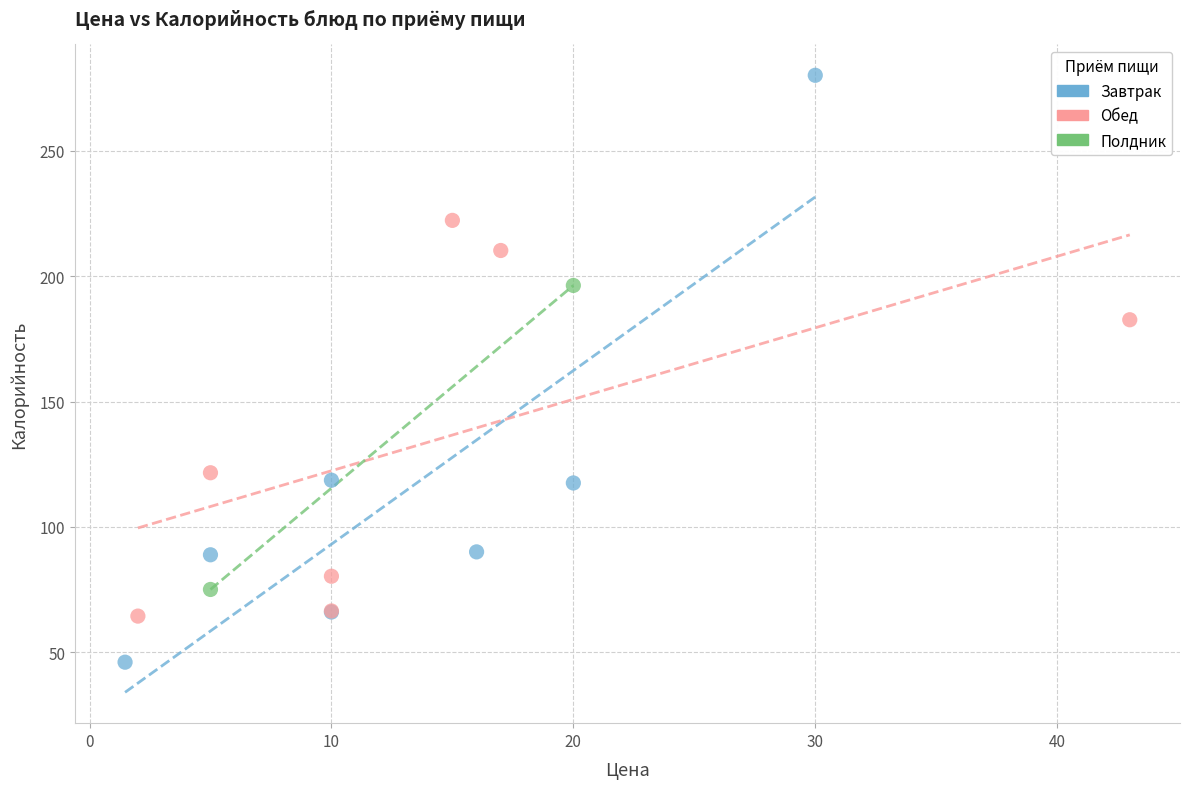

Which series reaches the minimum Y coordinate?

Завтрак